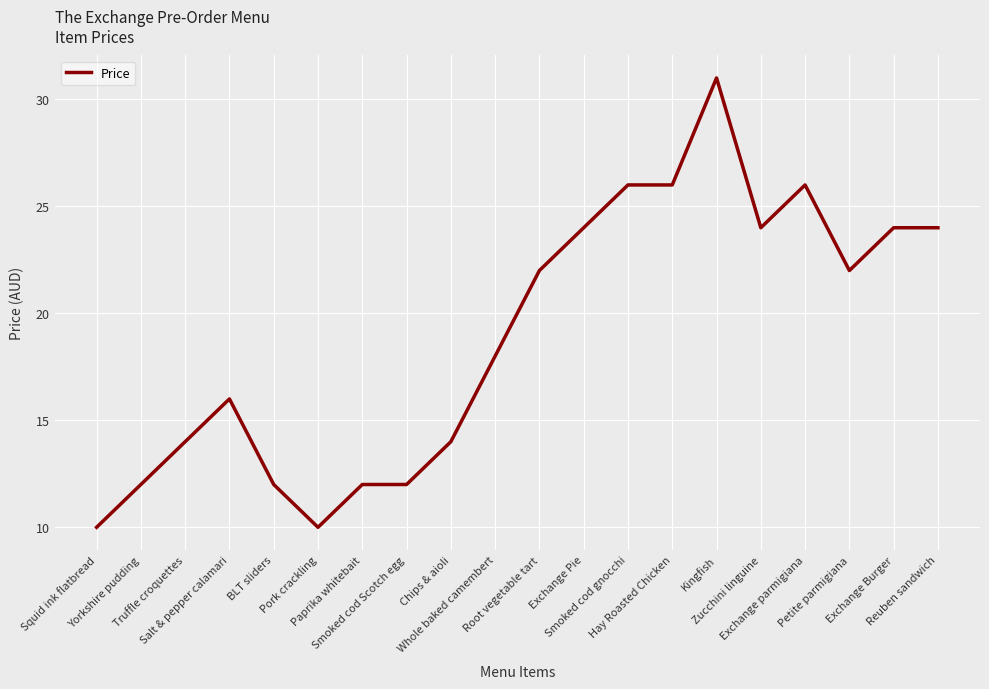

What is the change in value from Hay Roasted Chicken to Kingfish?

+5